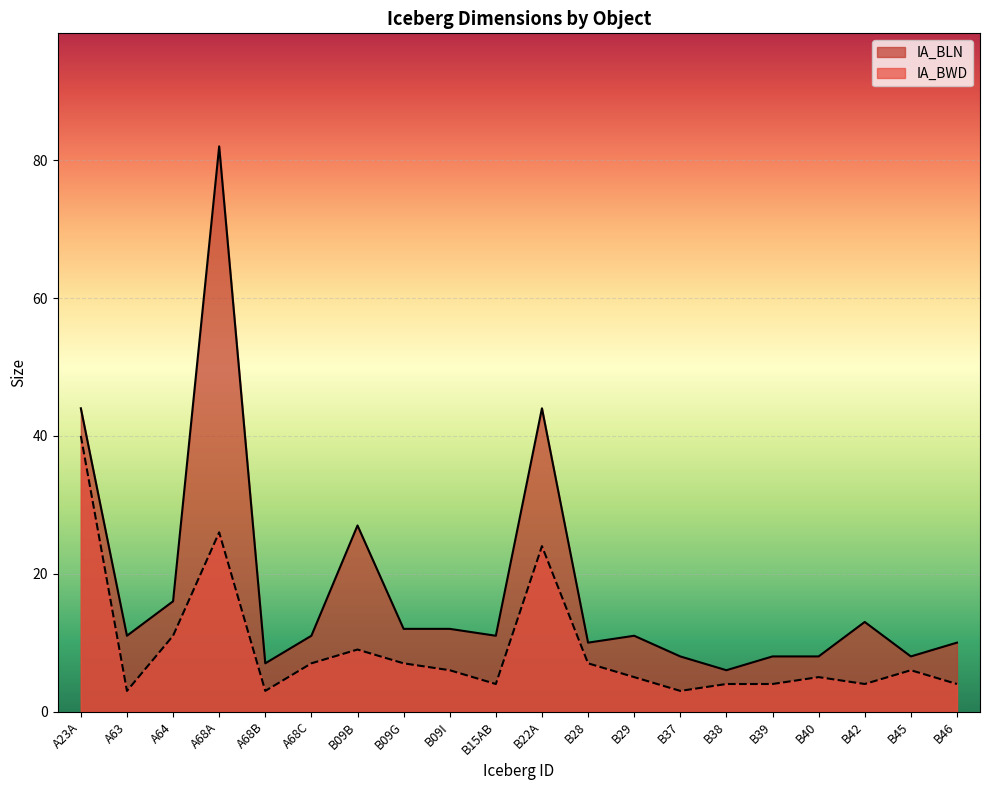

Between B09B and B29, which is larger?

B09B